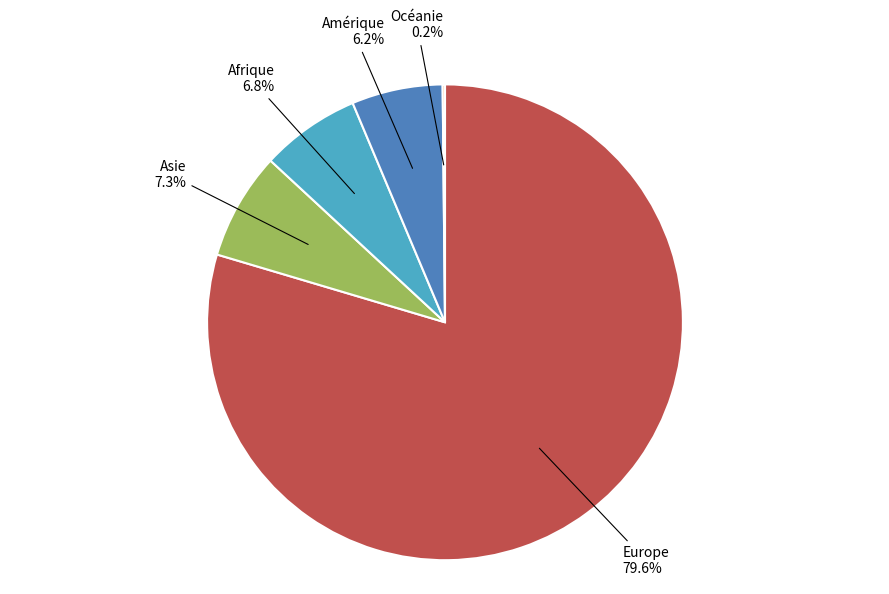

Is there a majority slice in this chart?

Yes